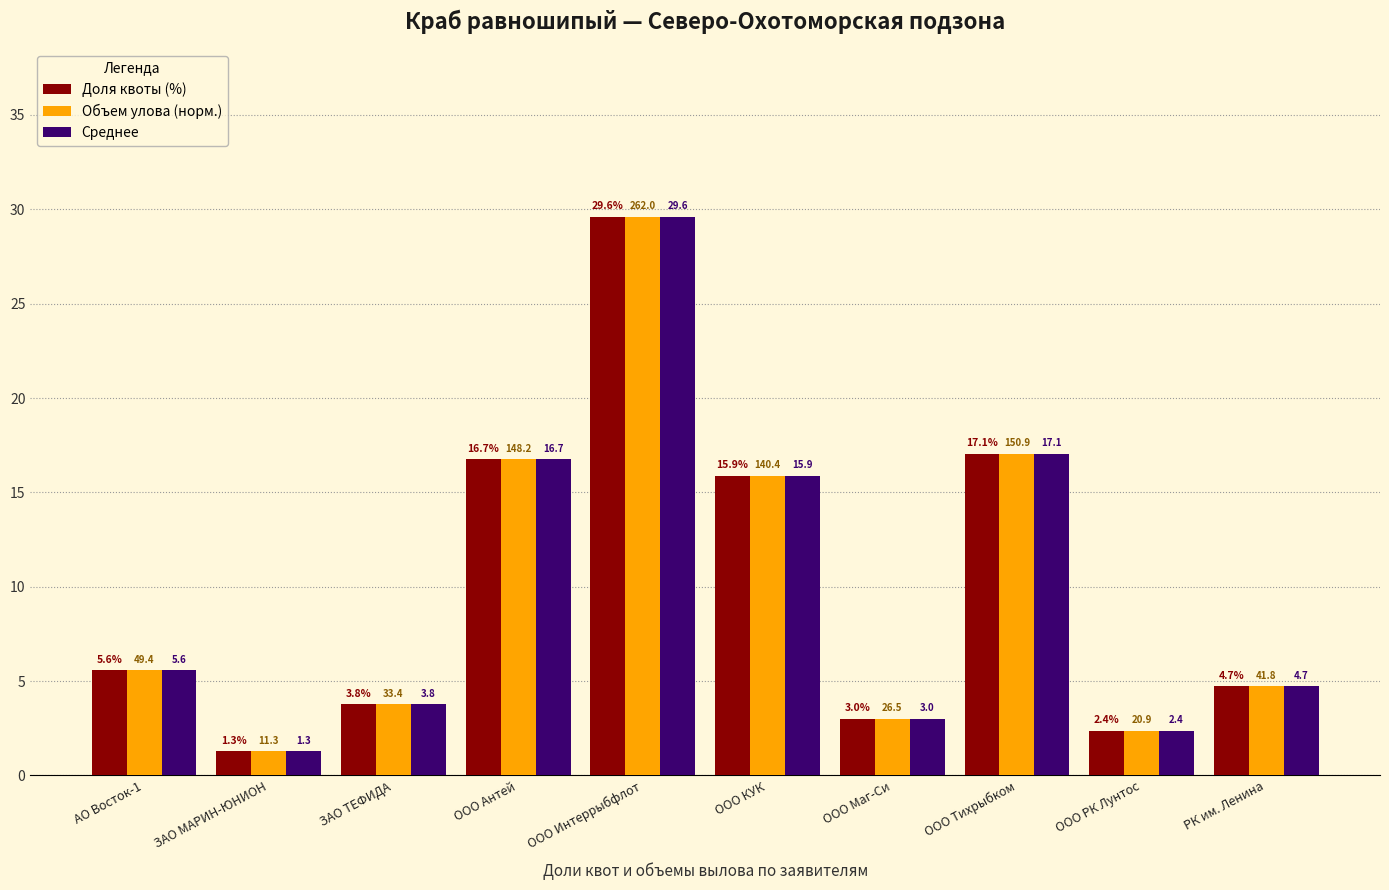

At which category is the sum across all series the highest?

ООО Интеррыбфлот